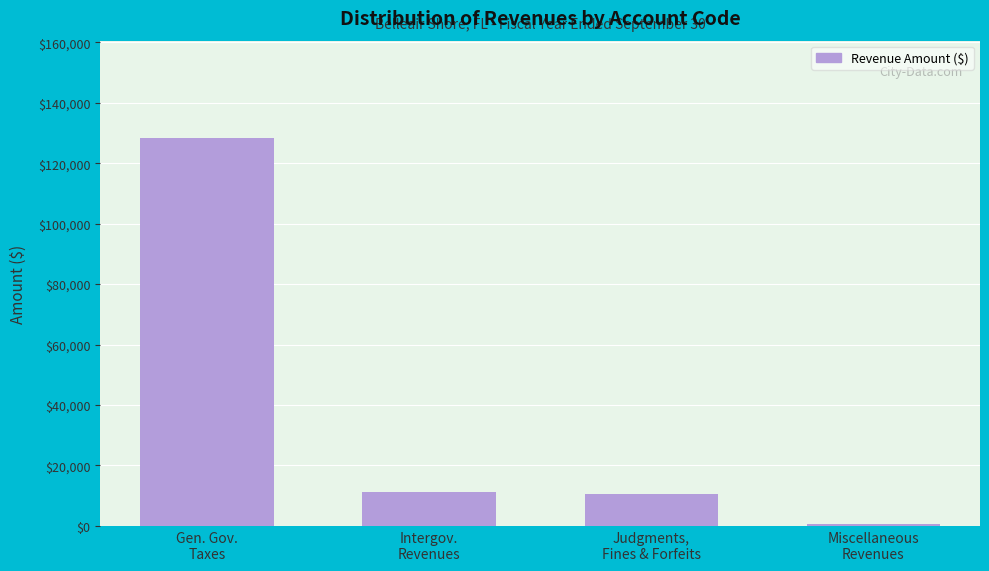

What is the sum of all values?

150619